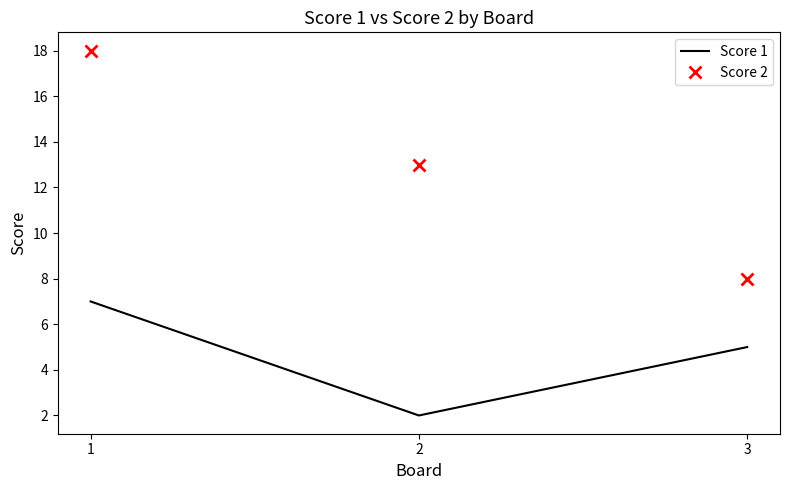

List the labels in order of Score 1 value, smallest first.

2, 3, 1